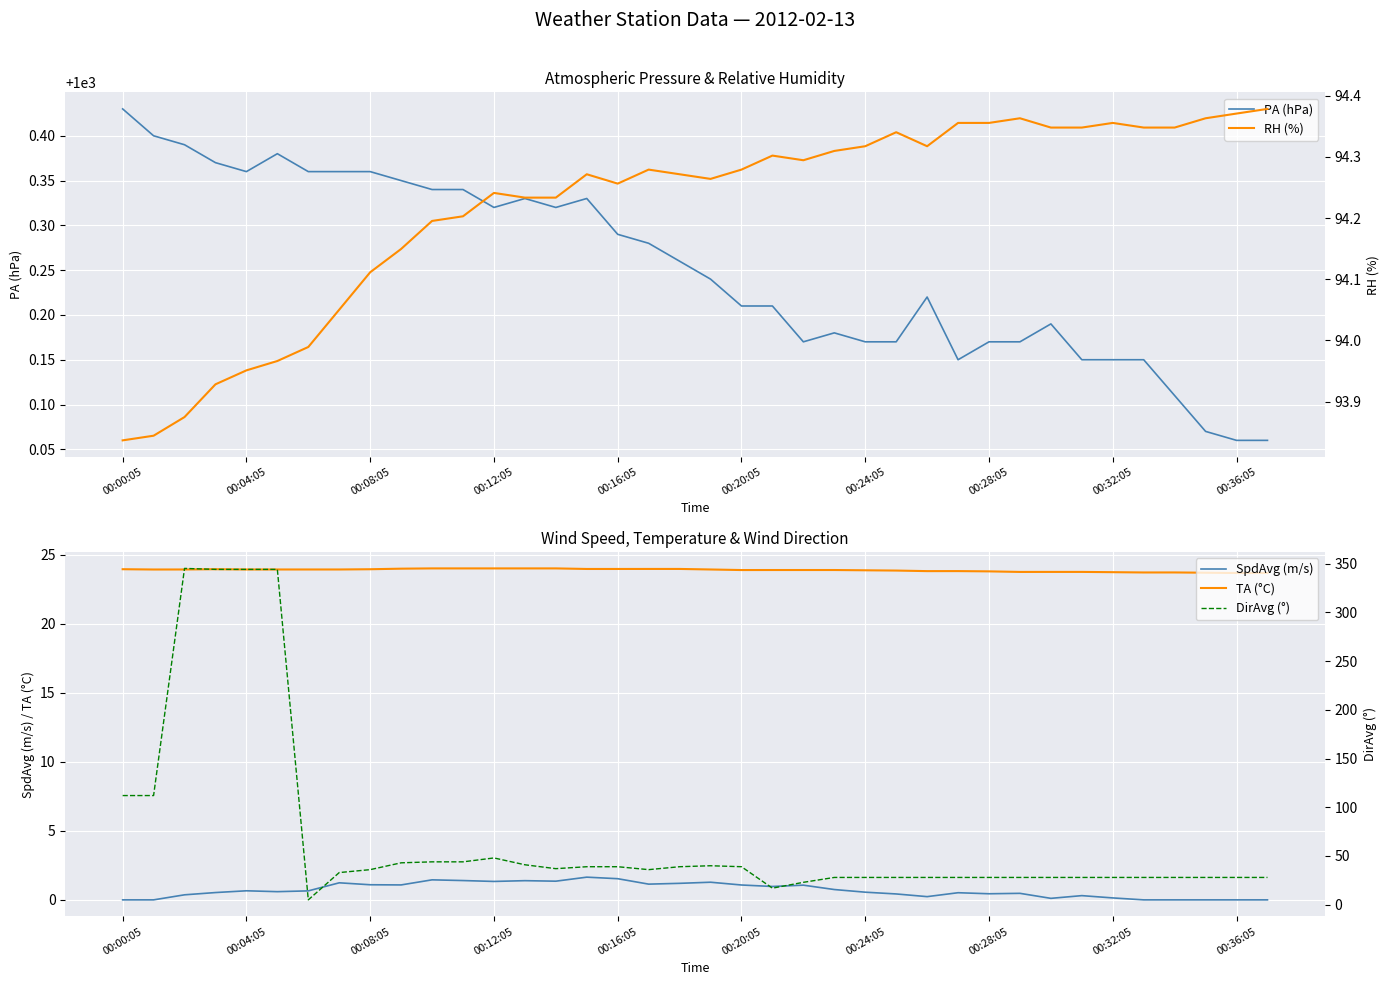

The PA (hPa) series shows 643.7 at 00:36:05. True or false?

False